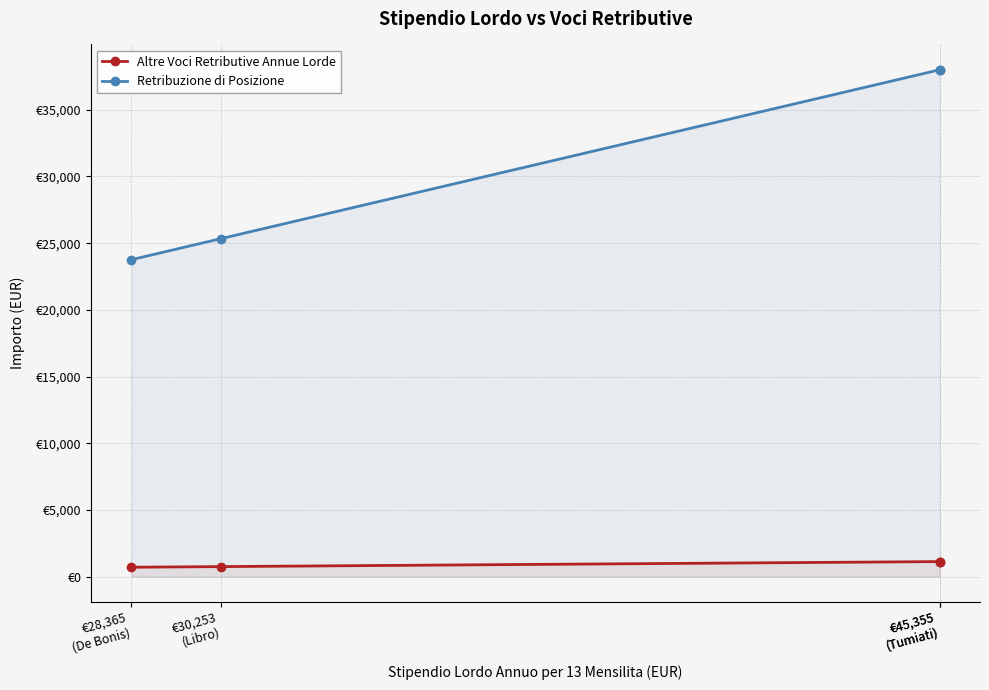

How many distinct data groups are displayed?

2